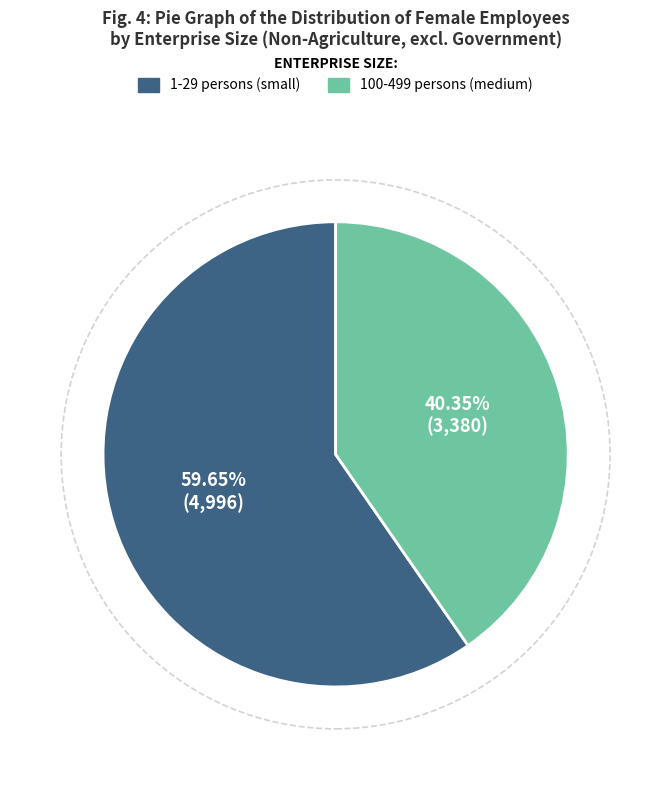

Is there a majority slice in this chart?

Yes